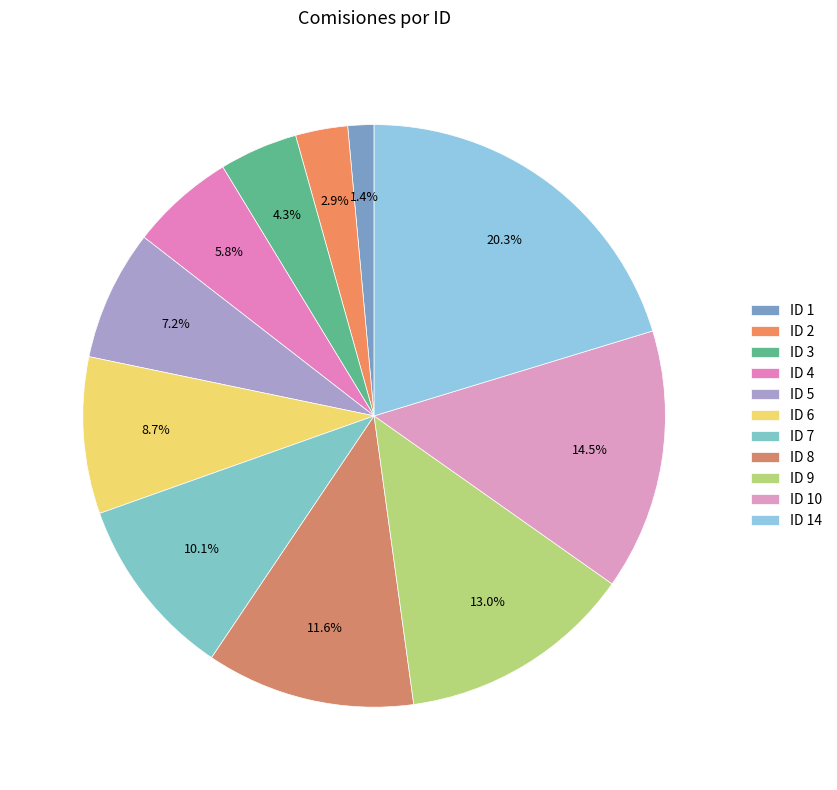

Is ID 7 the majority of the pie?

No